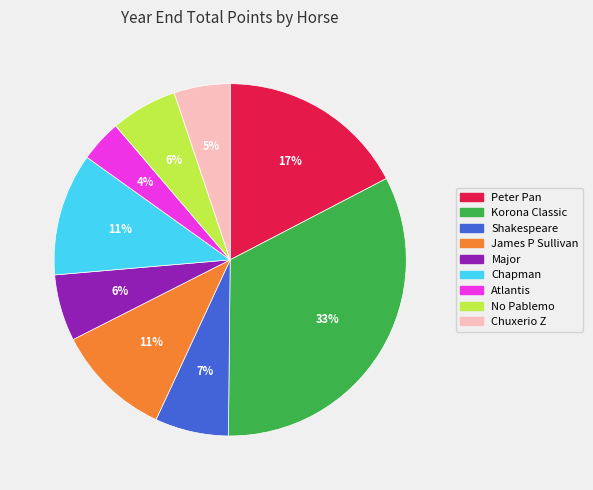

Is it true that Chapman is 11% of the pie?

True